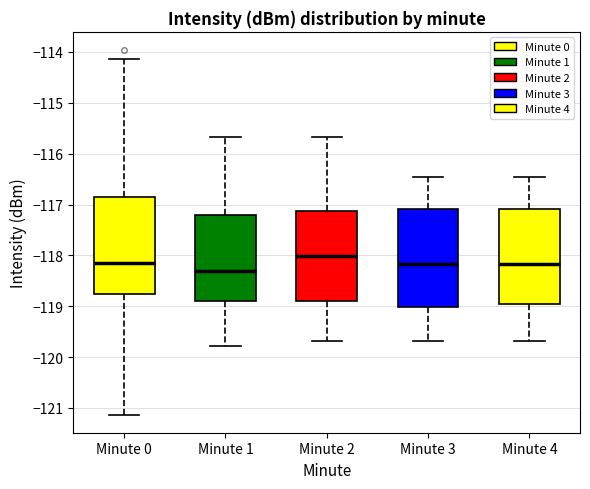

Reading left to right, read every box against the y-axis: the position of its median line, the range the box covers, and the ends of its whiskers. The values are not printed on the chart, so give them approximately, as read against the axis.

Minute 0: median -118.1, box -118.8 to -116.9, whiskers -121.1 to -114.1
Minute 1: median -118.3, box -118.9 to -117.2, whiskers -119.8 to -115.7
Minute 2: median -118.0, box -118.9 to -117.1, whiskers -119.7 to -115.7
Minute 3: median -118.2, box -119.0 to -117.1, whiskers -119.7 to -116.5
Minute 4: median -118.2, box -119.0 to -117.1, whiskers -119.7 to -116.5